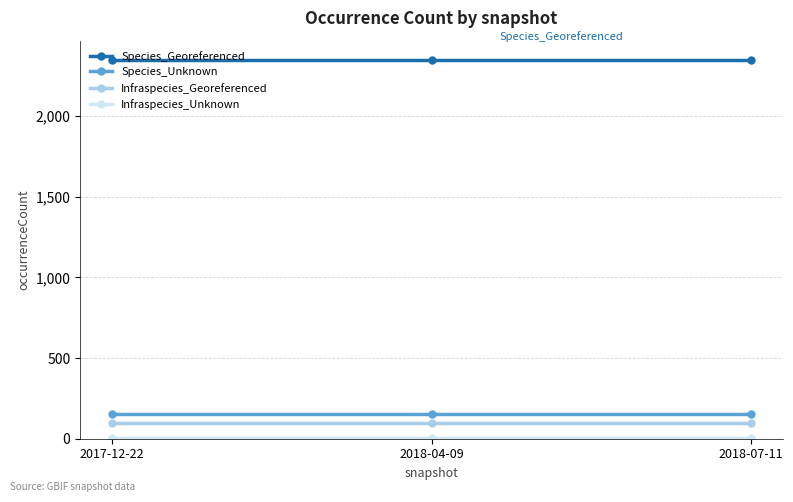

What is the label of the 1st point from the right?

2018-07-11